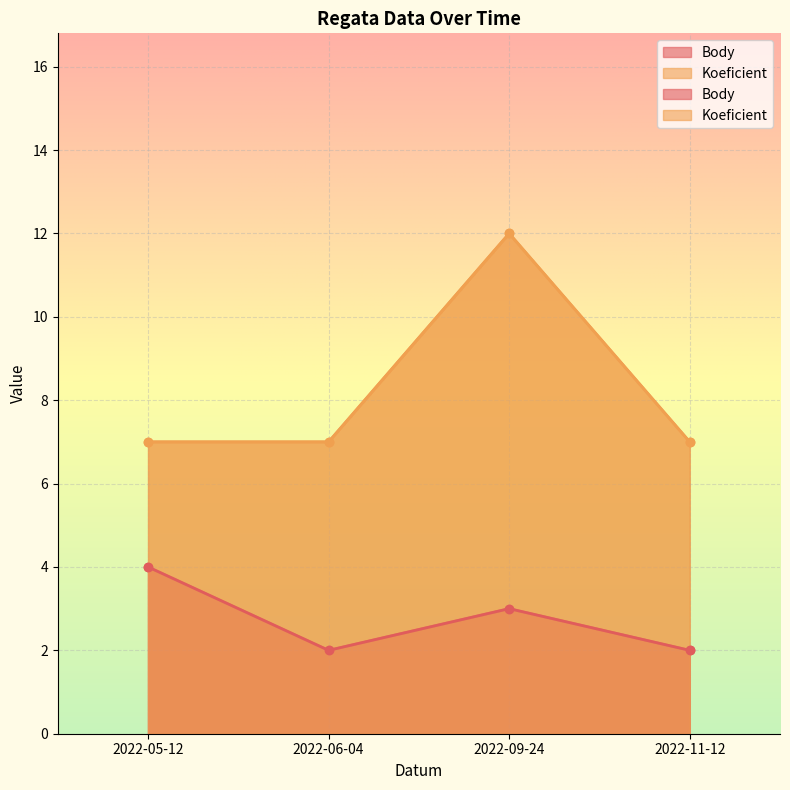

What is the value of the Body point at the 3rd from the left?

3